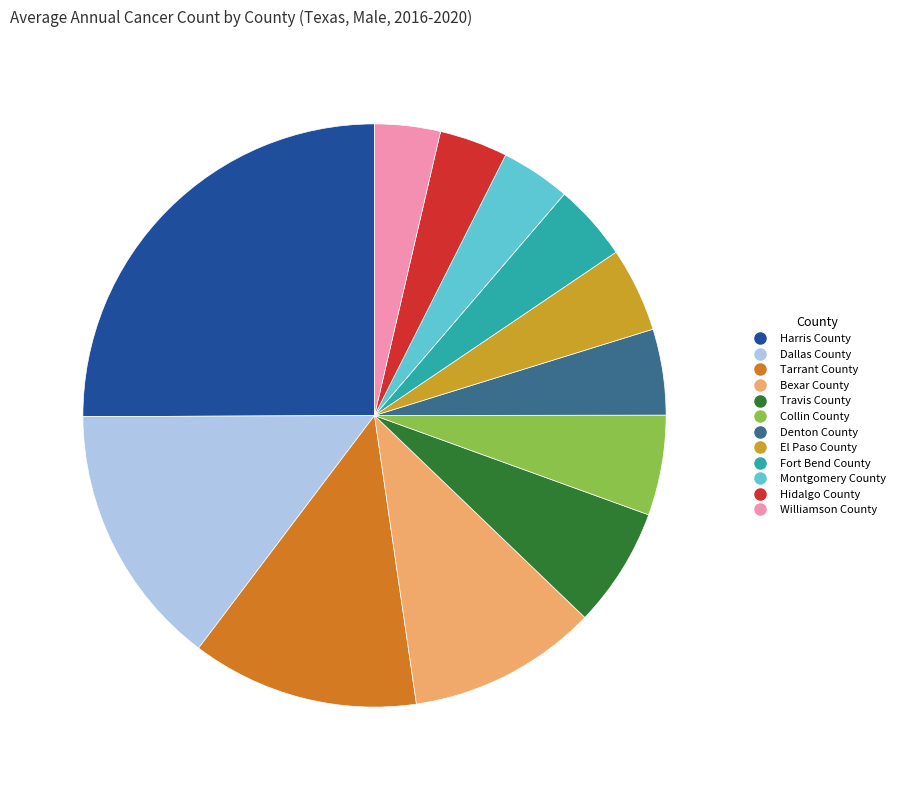

Is there any slice that represents more than half of the pie?

No